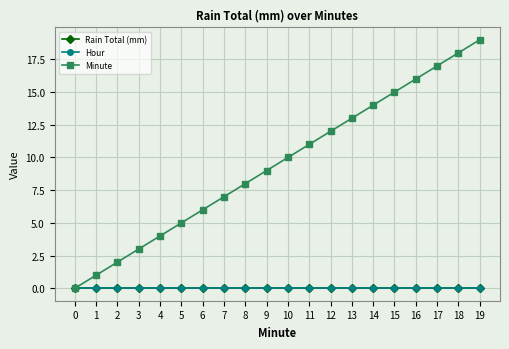

Does the chart display data point markers on the line(s)?

Yes